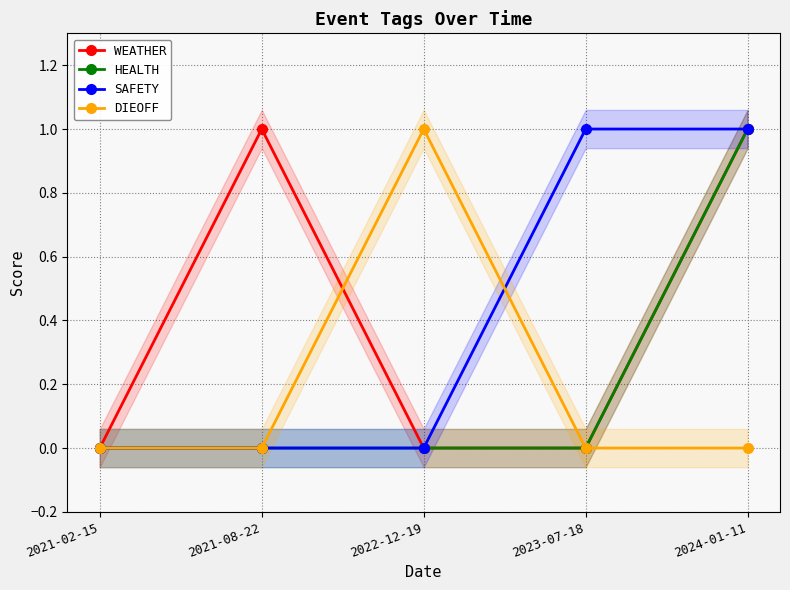

Is it true that DIEOFF equals 1 at 2024-01-11?

False